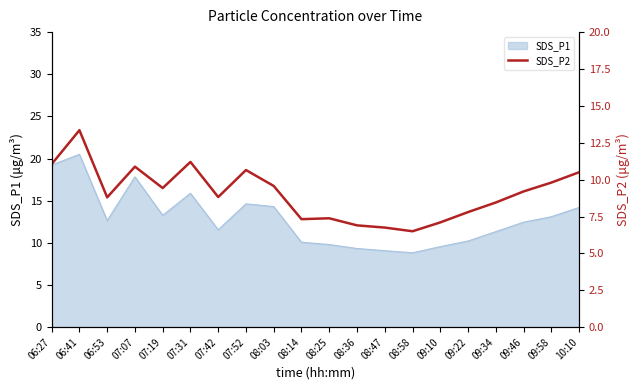

The SDS_P1 series shows 2.3 at 08:47. True or false?

False